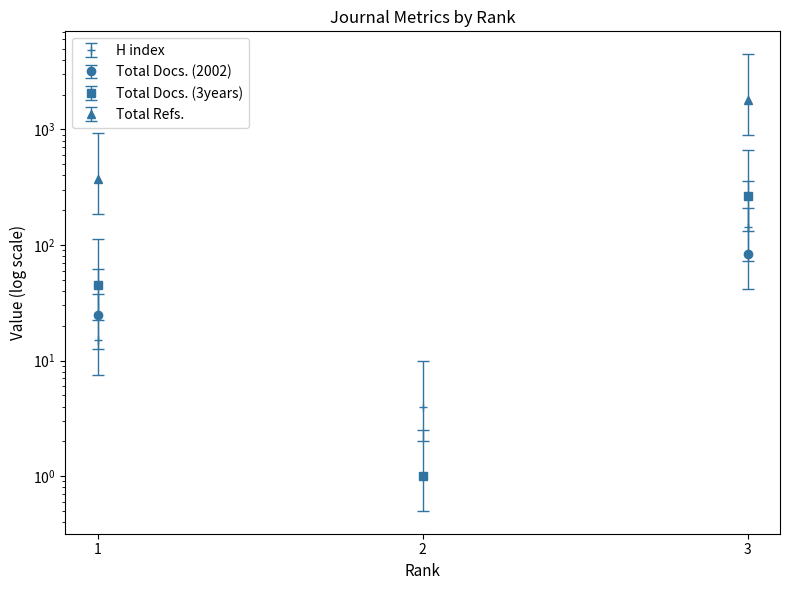

Read the Total Docs. (2002) value at 2.

1.0